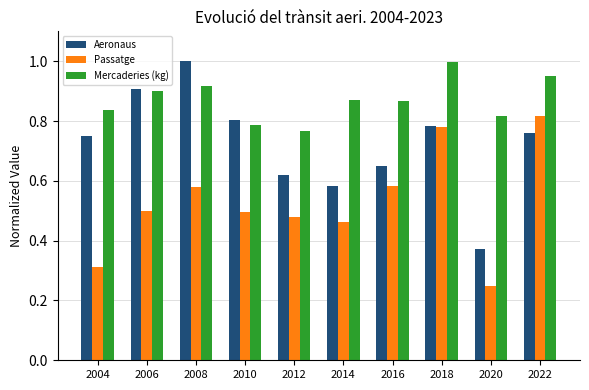

Which series has the widest spread of values?

Aeronaus